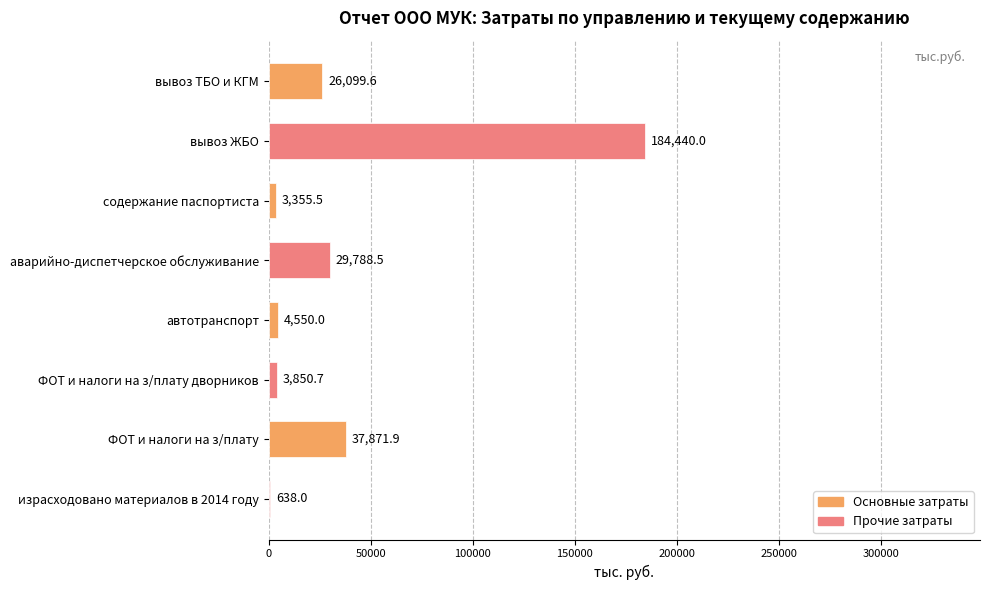

What is the maximum value shown in the chart?

184440.0